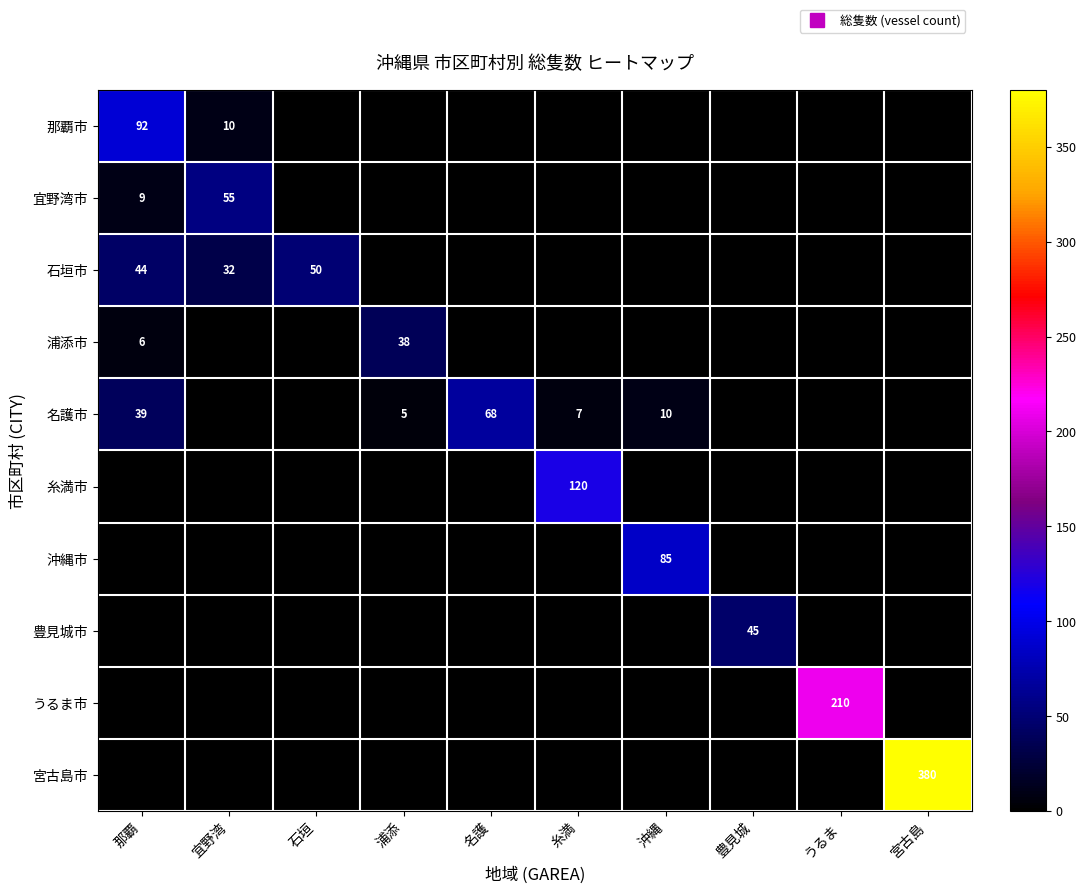

What is the total value across all series at 沖縄?

95